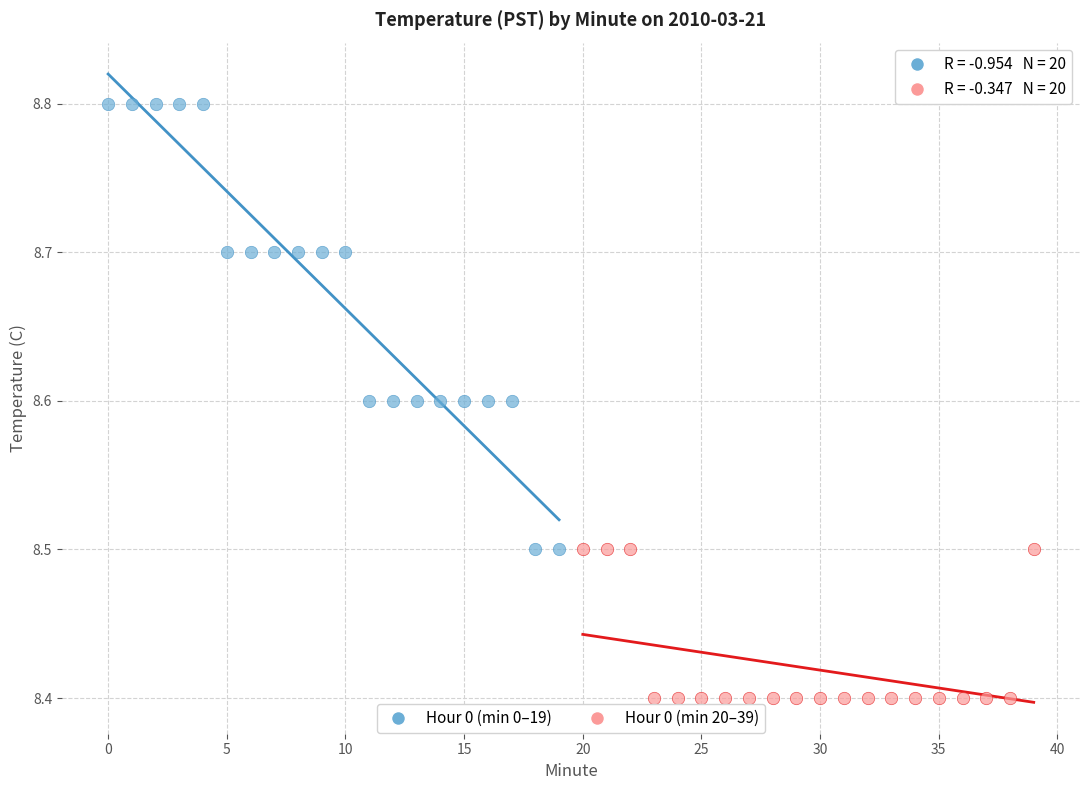

Which series has the largest Y range (max minus min)?

Hour 0 (min 0–19)